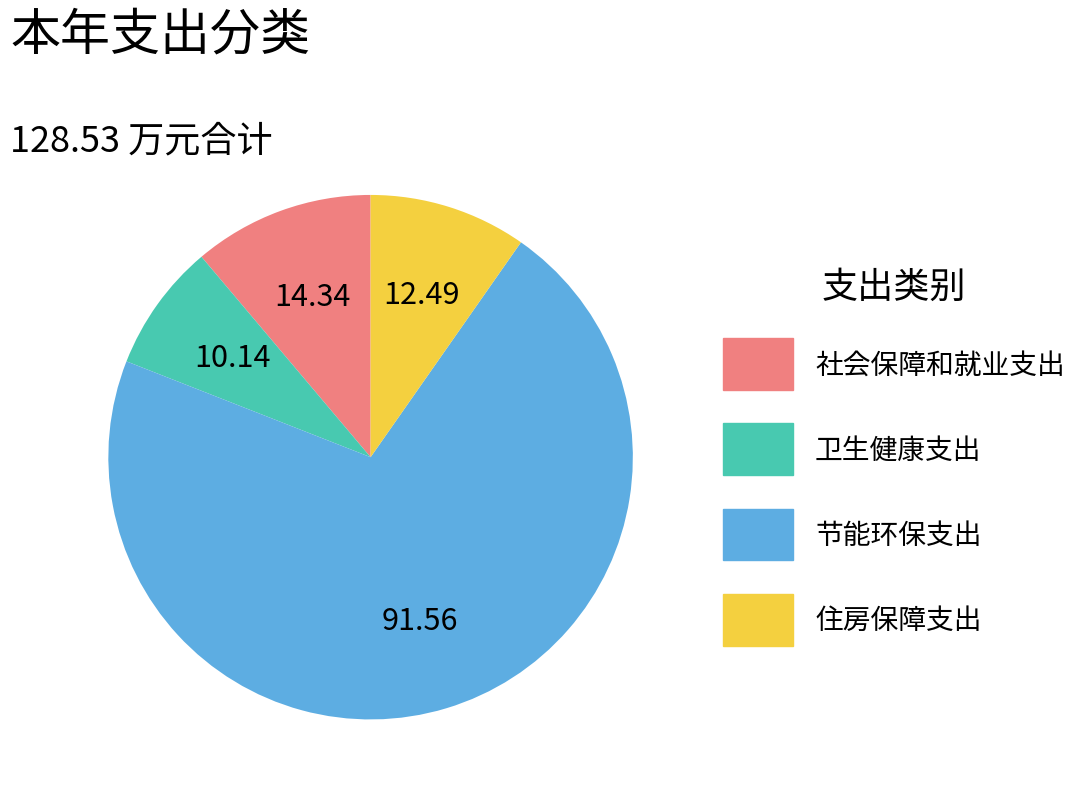

How many segments does this pie chart have?

4